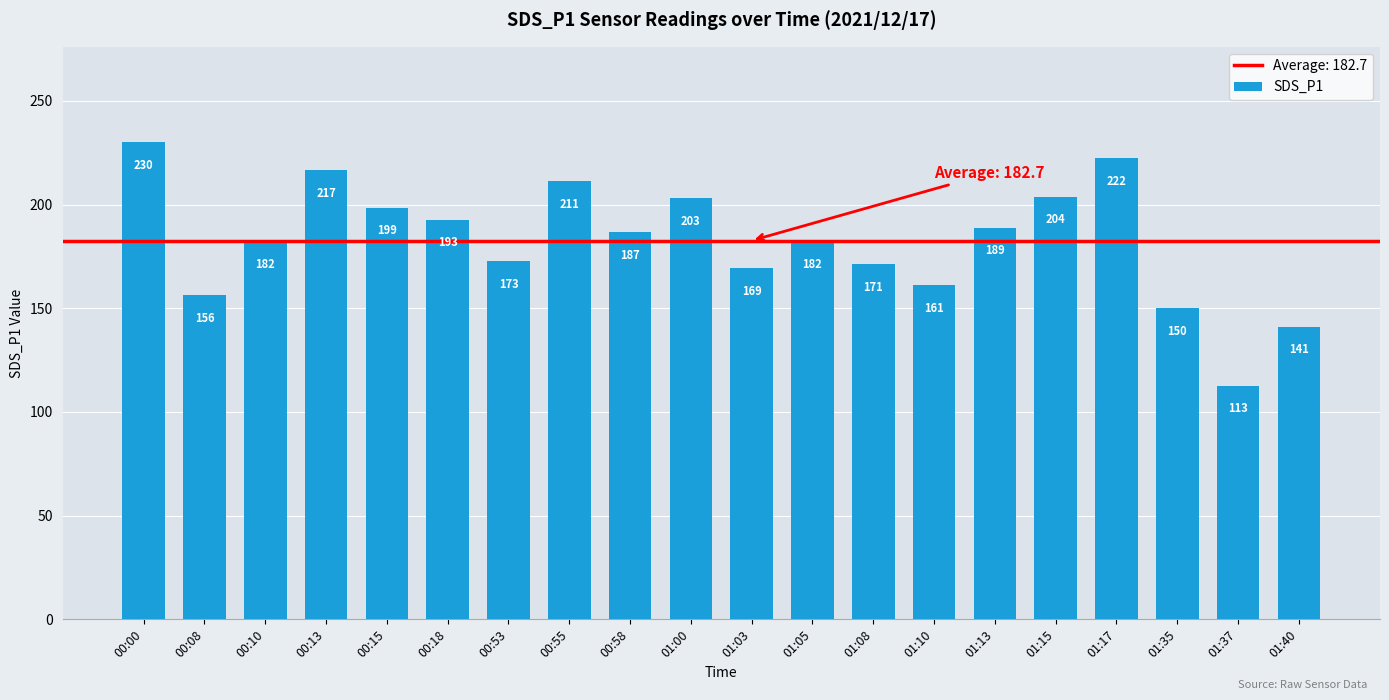

What is the sum of the values at 01:35 and 00:18?

342.7